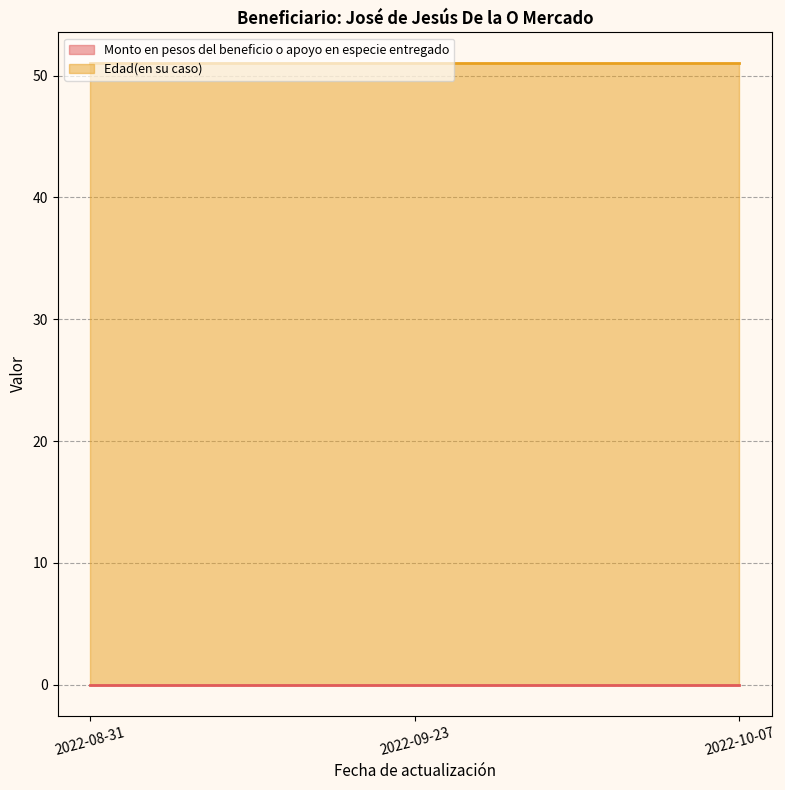

What is the label of the 1st point from the left?

2022-08-31